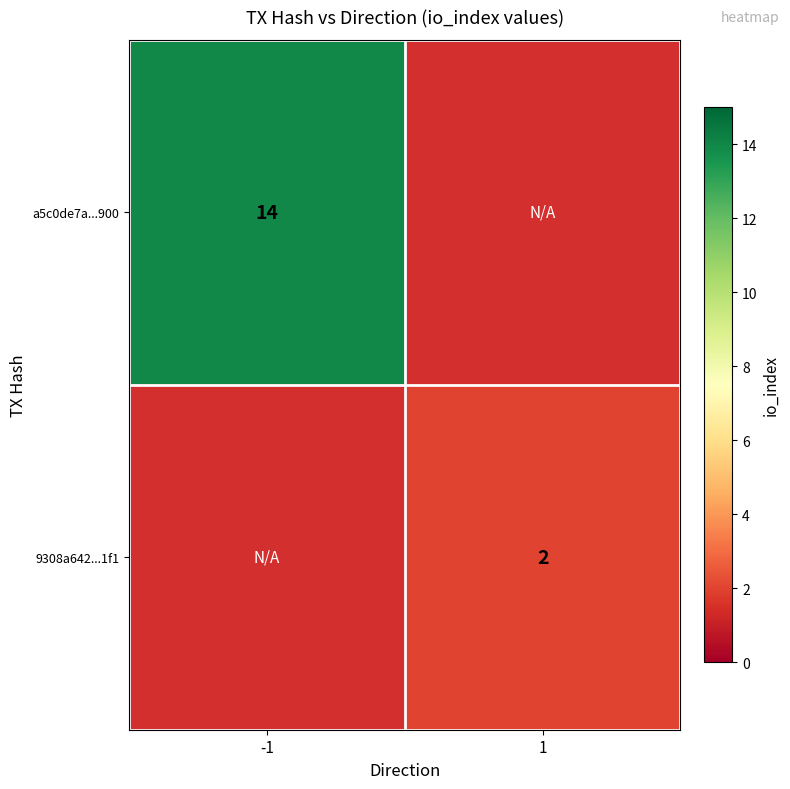

The value of 9308a642...1f1 at 1 is 3. True or false?

False